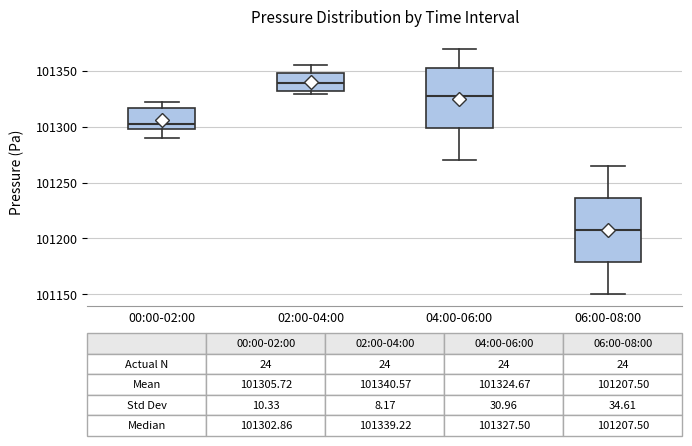

Which box's median line is the lowest?

06:00-08:00